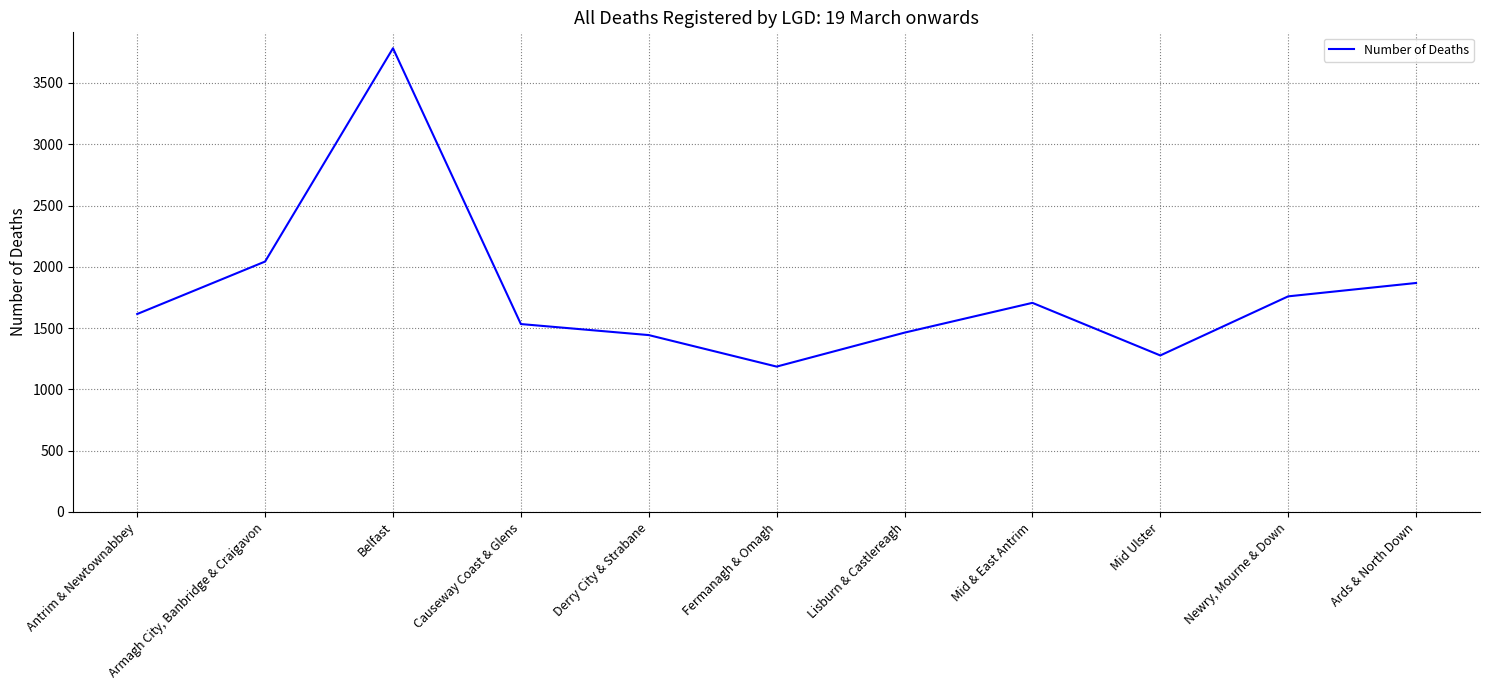

The value at Newry, Mourne & Down is 2979. True or false?

False